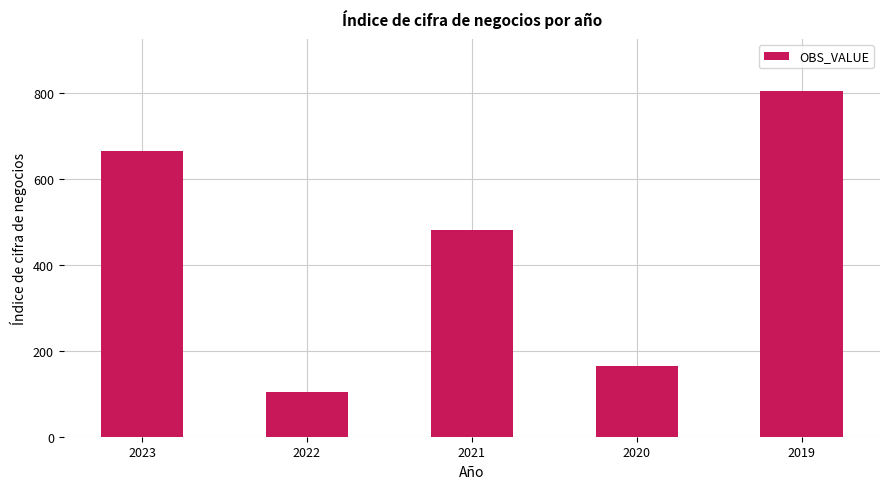

What value does the data have at 2019, to the nearest 50?

800